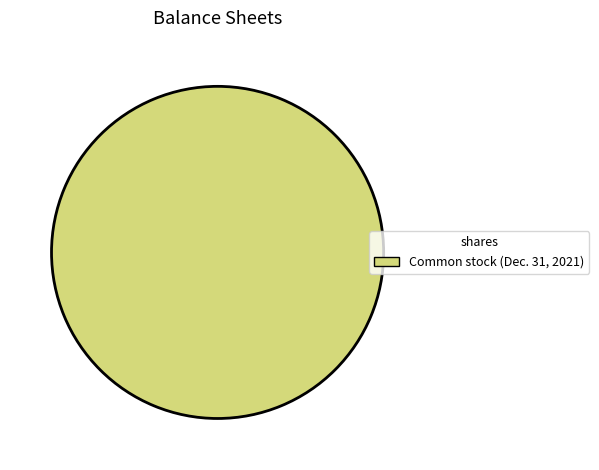

Does any single category account for the majority?

Yes